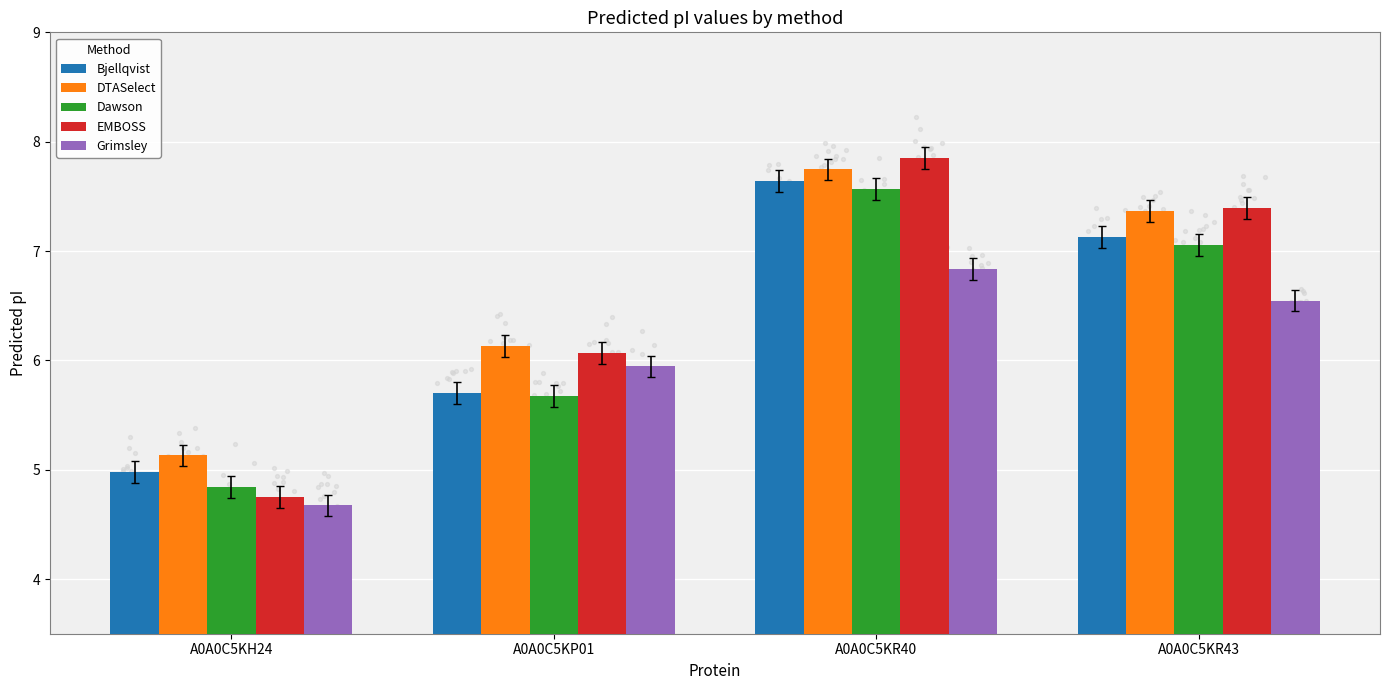

What is the total value across all series at A0A0C5KH24?

24.4